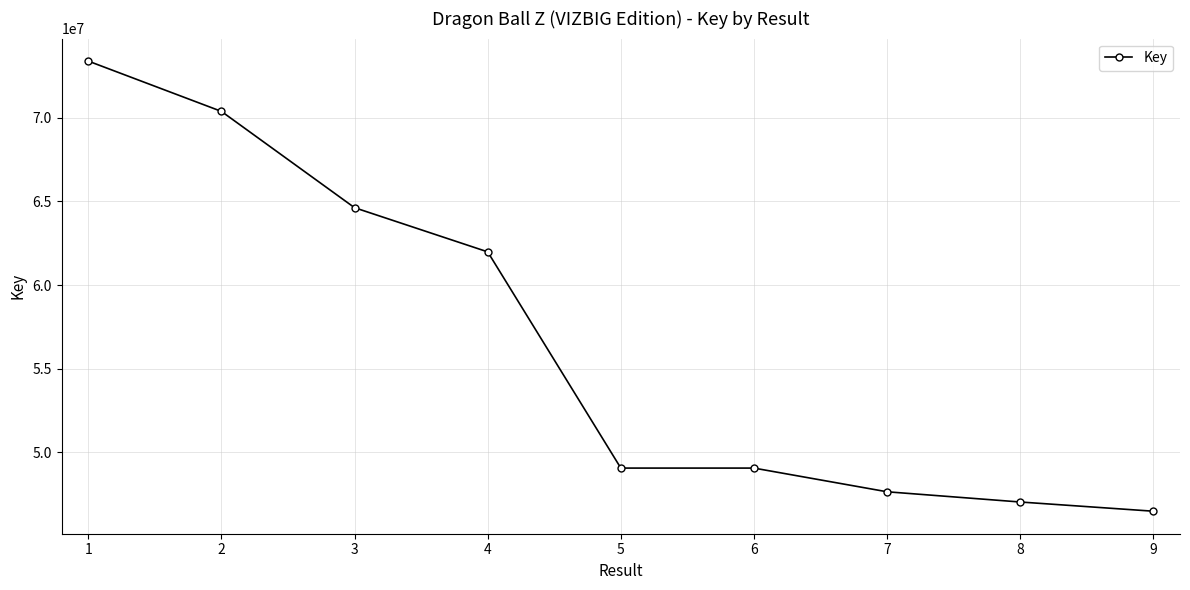

Is it true that the value at 7 is 71401870?

False